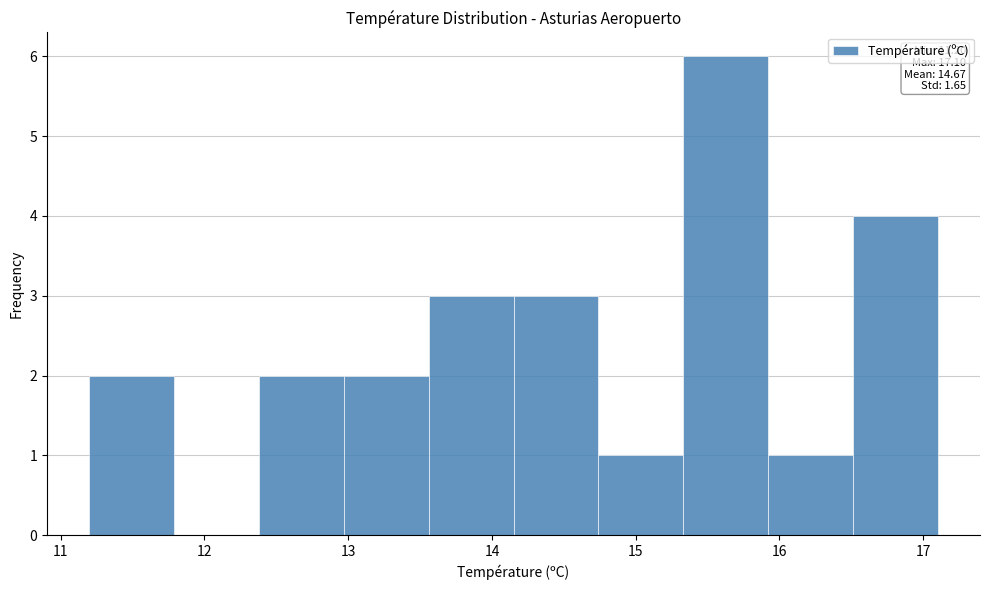

Which range on the x-axis has the tallest bar?

15.33 to 15.92